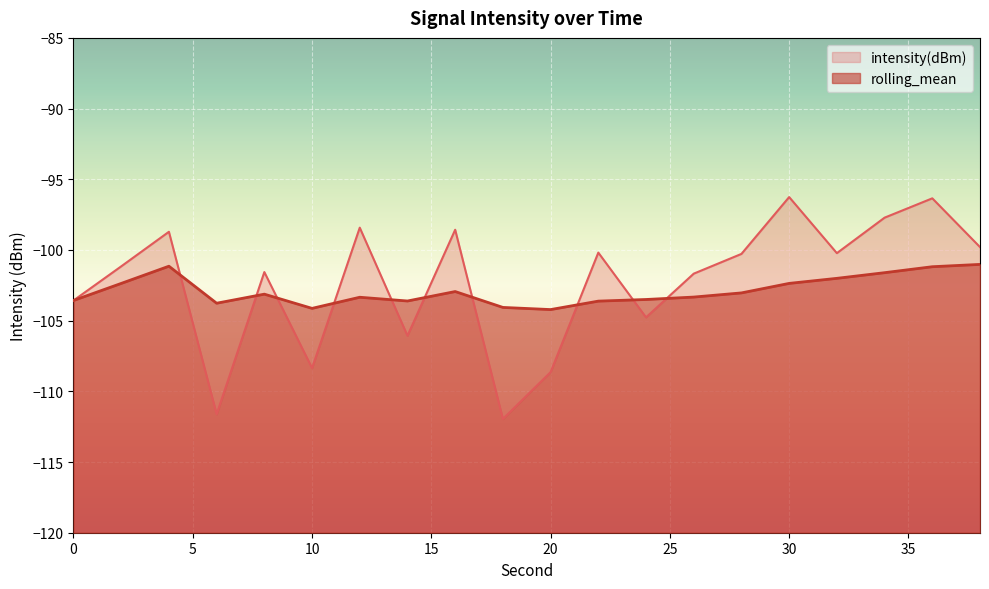

Does the chart display data point markers on the line(s)?

No